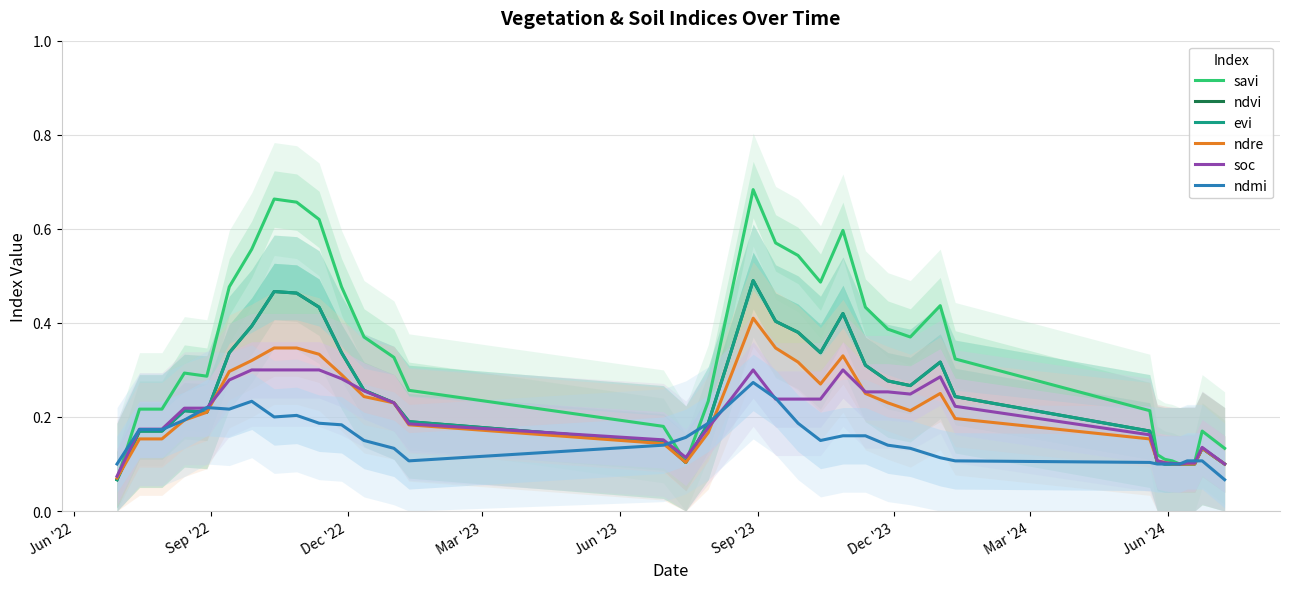

Which series ends up on top after the final intersection of evi and soc?

soc